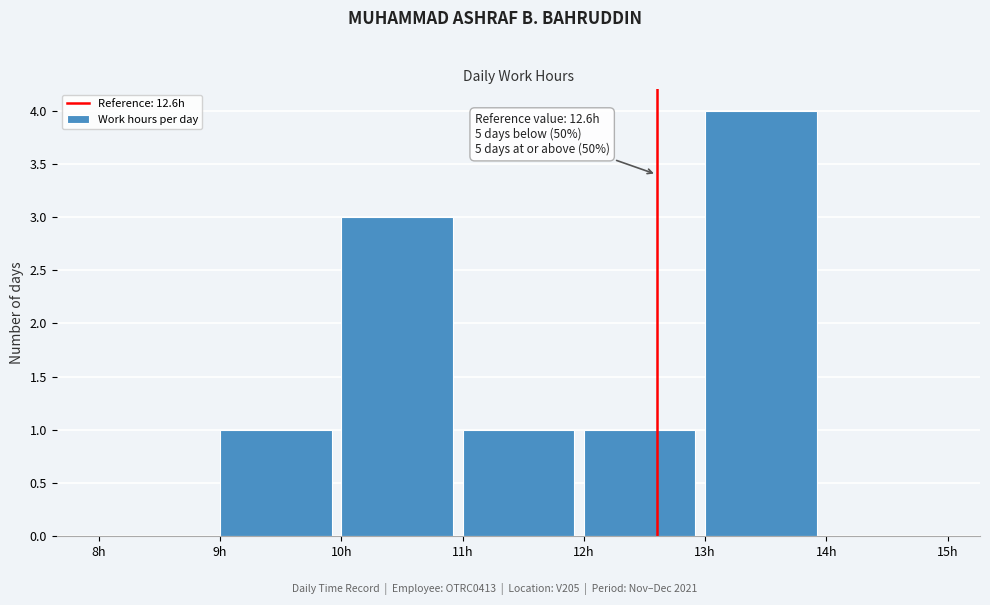

Which range on the x-axis has the tallest bar?

13 to 14